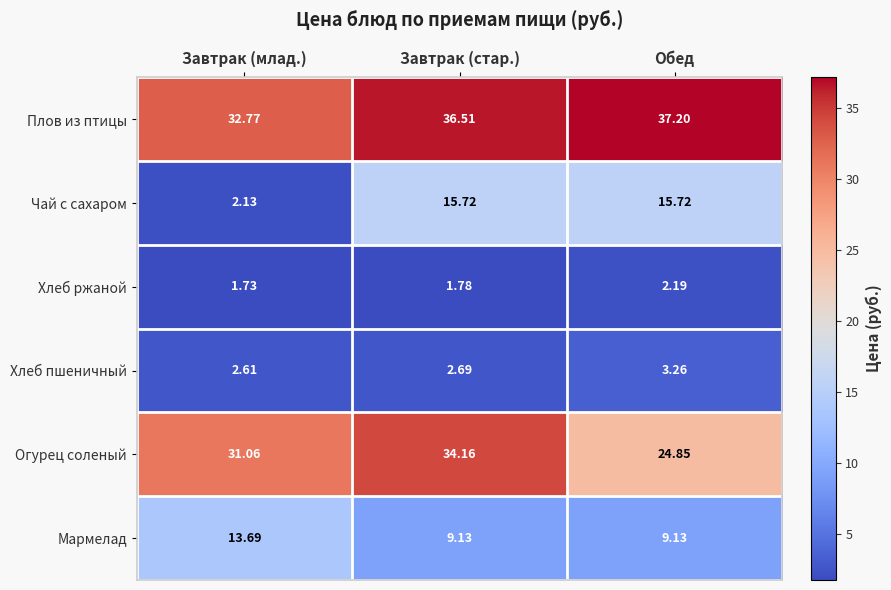

At which label is Хлеб ржаной closest to 1?

Завтрак (млад.)